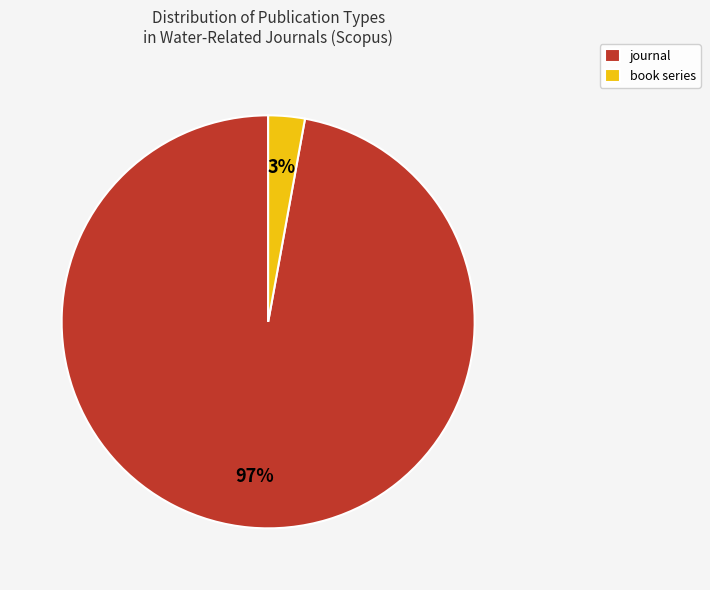

Which category accounts for the majority?

journal